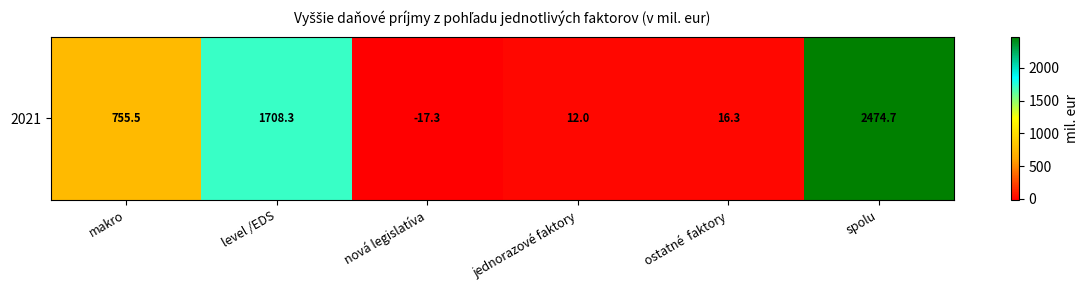

Count the number of categories in the chart.

6